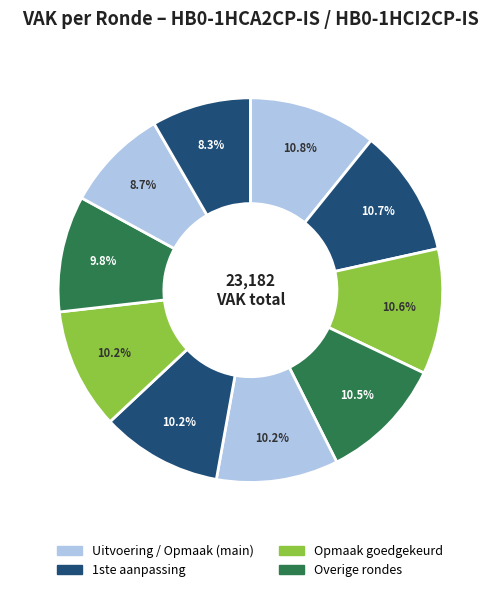

How many segments does this pie chart have?

10